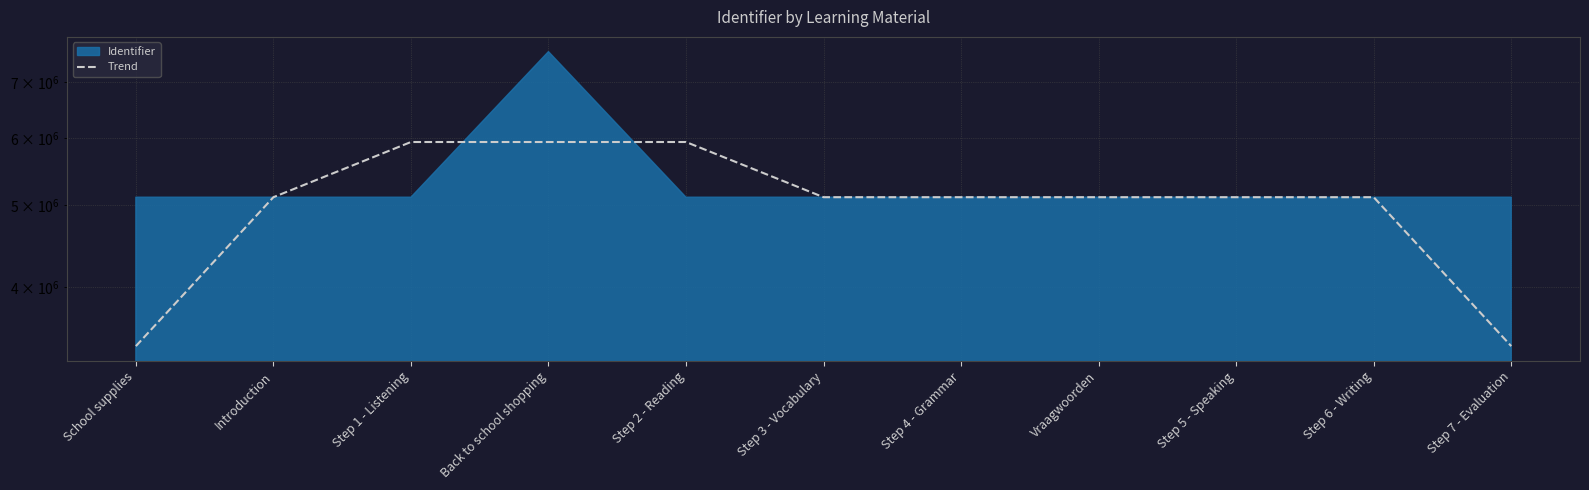

What is the difference between the values at Introduction and Step 3 - Vocabulary?

8.3